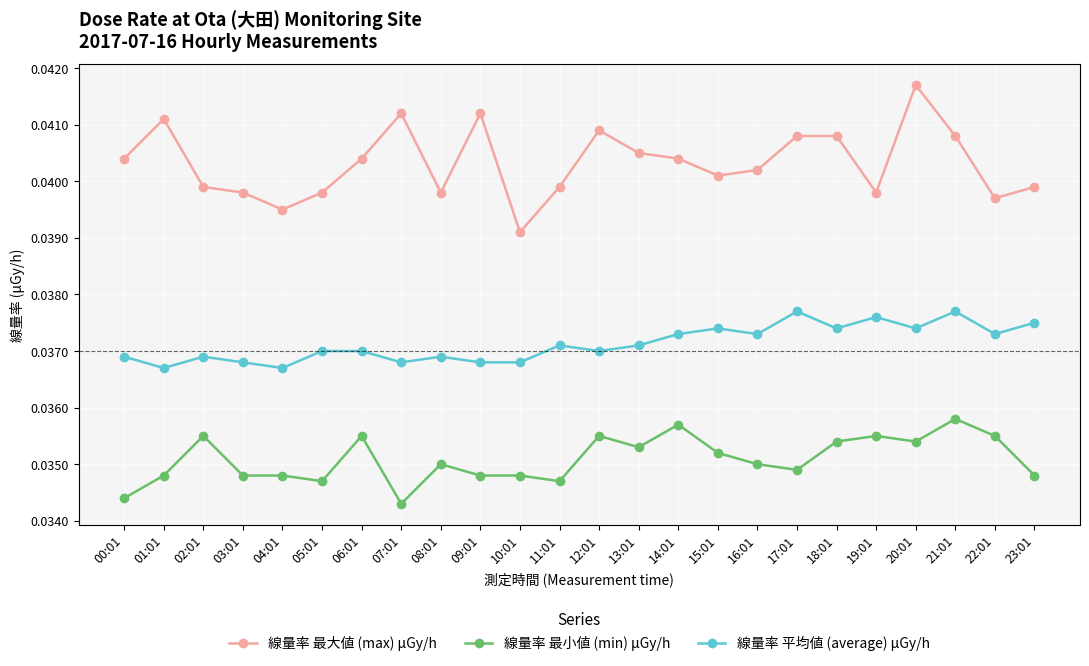

What is the label of the 1st point from the left?

00:01